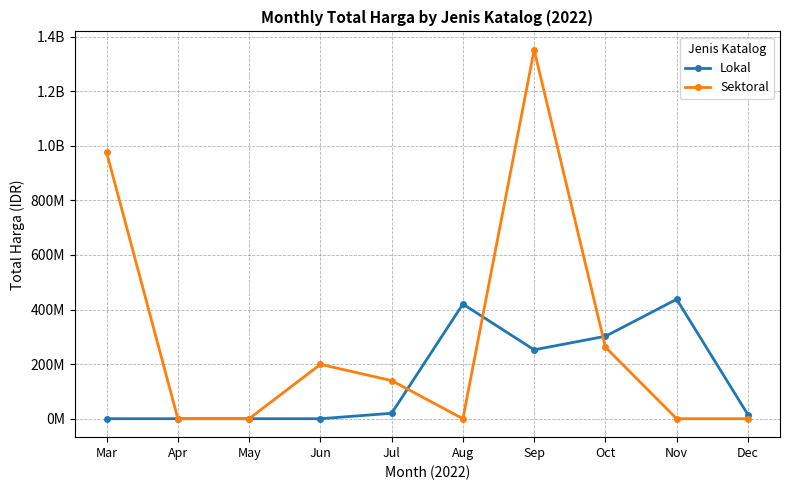

True or false: Sektoral has a value of 0 at Apr.

True